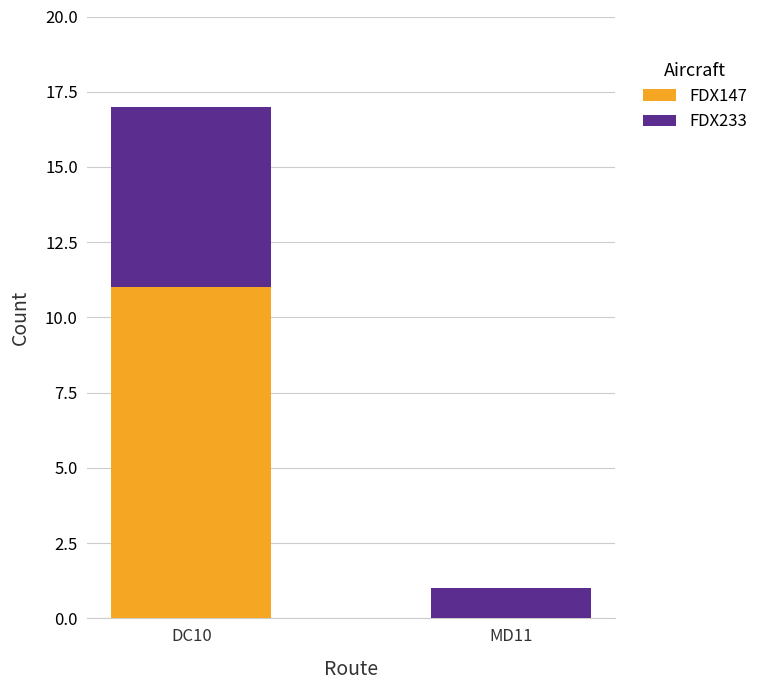

What is the total value across all series at DC10?

17